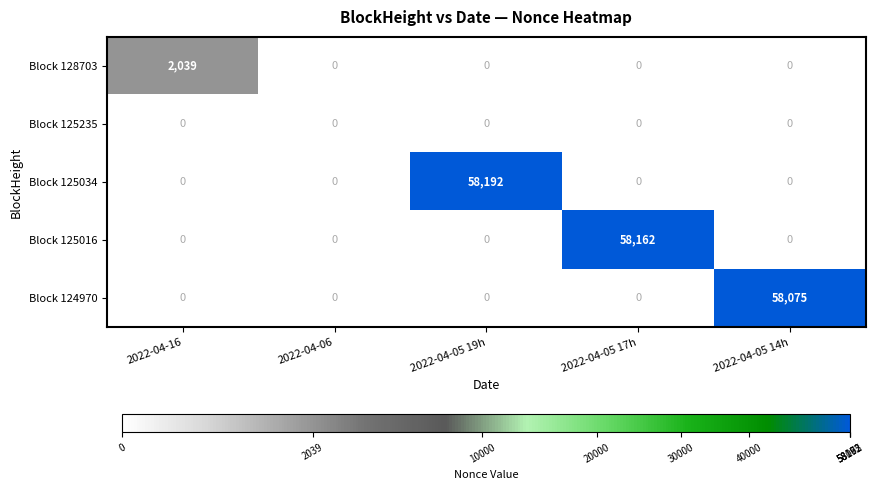

Is it true that Block 124970 equals -29273 at 2022-04-06?

False